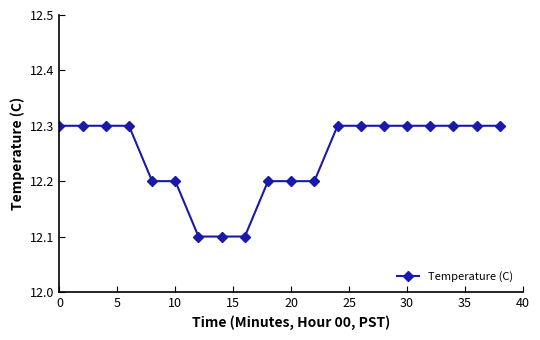

What is the value of the 1st point from the left?

12.3